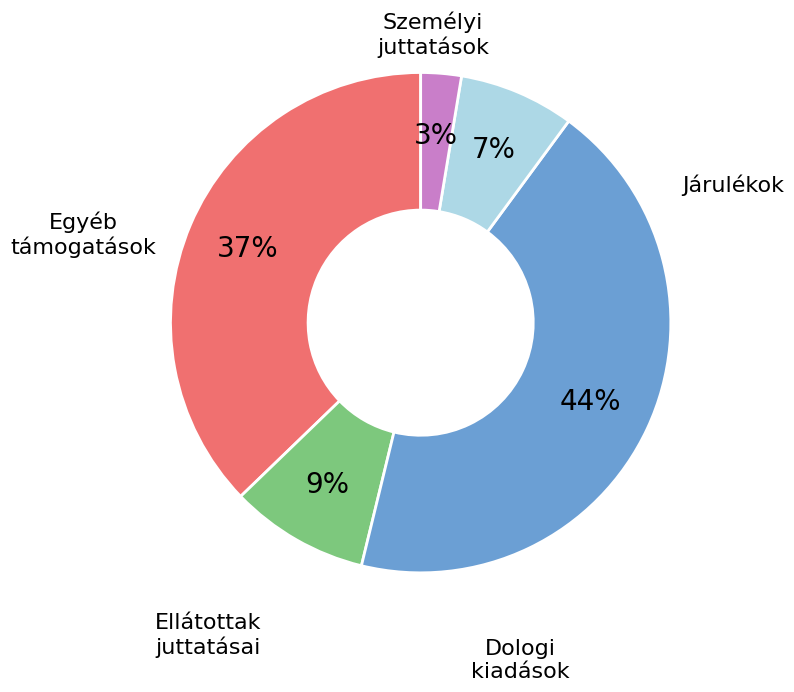

To the nearest percent, what is the average slice percentage?

20%